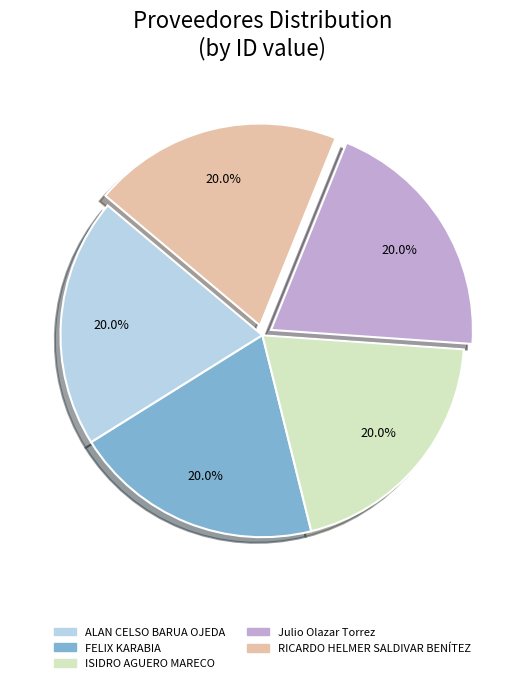

What is the ratio of the value at FELIX KARABIA to the value at ISIDRO AGUERO MARECO?

1.0